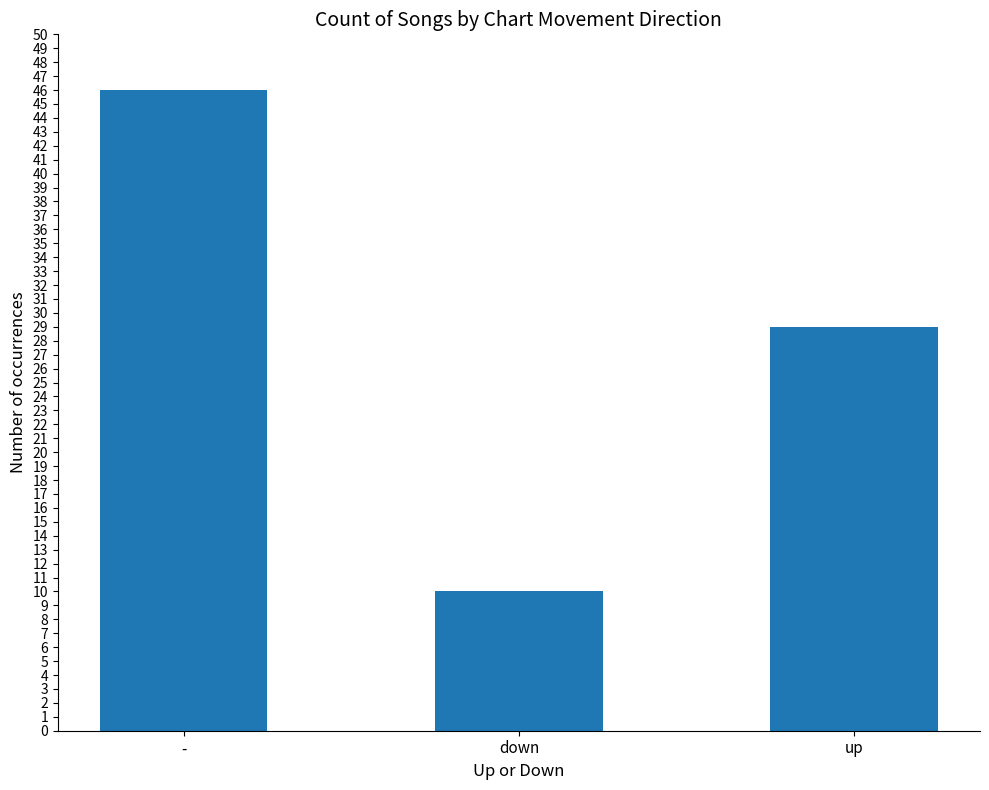

Reading right to left, what are all the values shown in this chart?

up=29	down=10	-=46